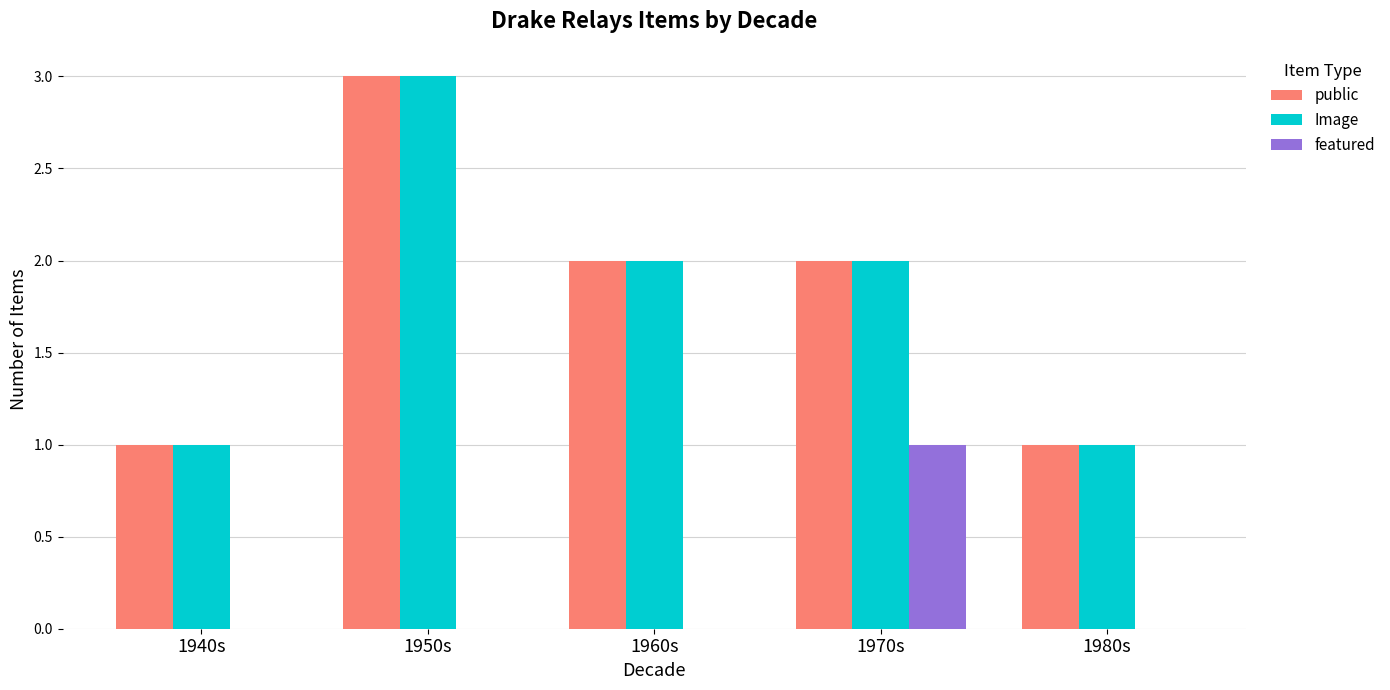

What are all the series names shown in the legend?

public, Image, featured